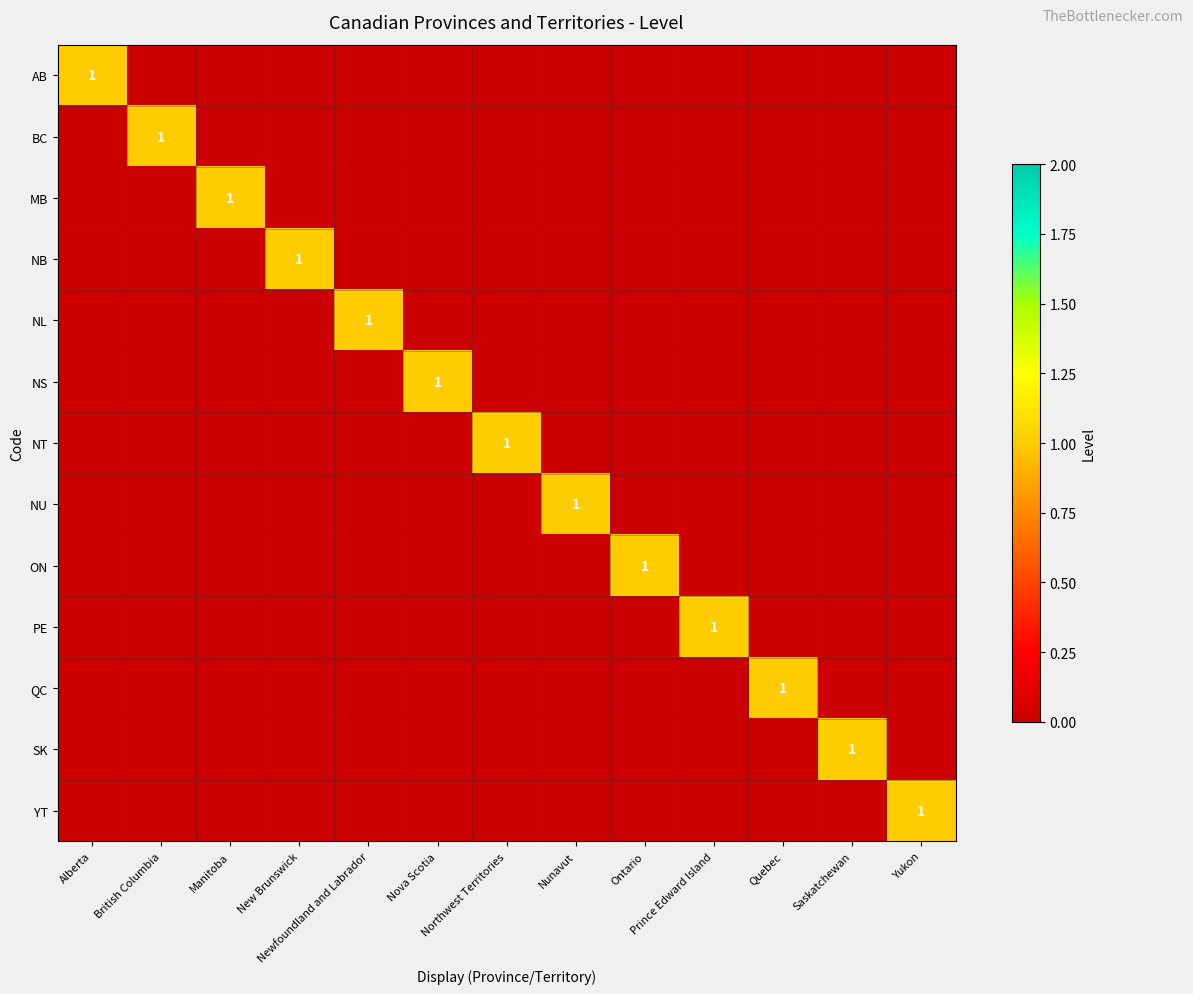

Is it true that NL equals 0 at Saskatchewan?

True